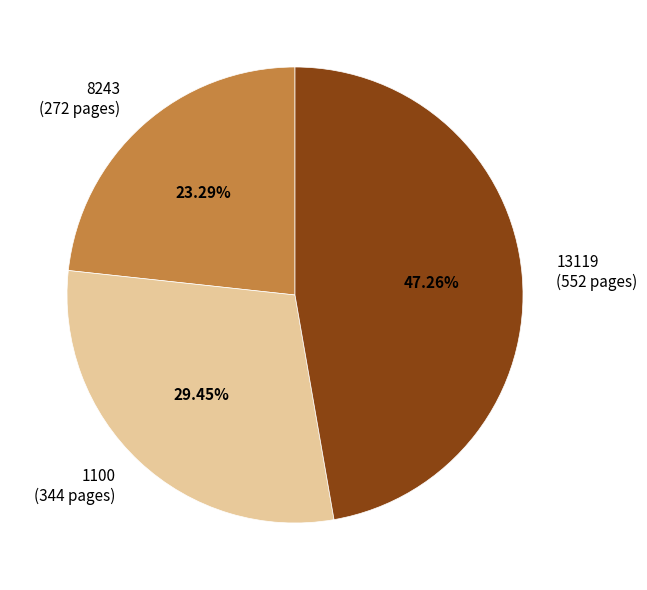

What percentage is the 13119 slice, to the nearest percent?

47%